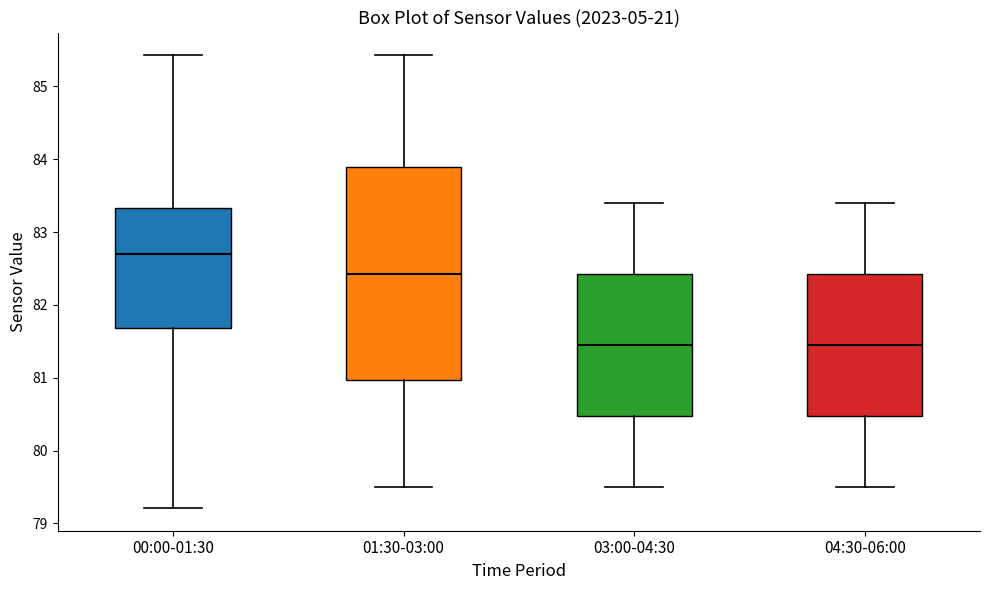

Reading left to right, transcribe this box plot: for each box, give where its median line is, the range the box spans, and where its two whiskers end, as read against the y-axis. The values are not printed on the chart, so give them approximately, as read against the axis.

00:00-01:30: median 82.7, box 81.7 to 83.3, whiskers 79.2 to 85.4
01:30-03:00: median 82.4, box 81.0 to 83.9, whiskers 79.5 to 85.4
03:00-04:30: median 81.5, box 80.5 to 82.4, whiskers 79.5 to 83.4
04:30-06:00: median 81.5, box 80.5 to 82.4, whiskers 79.5 to 83.4